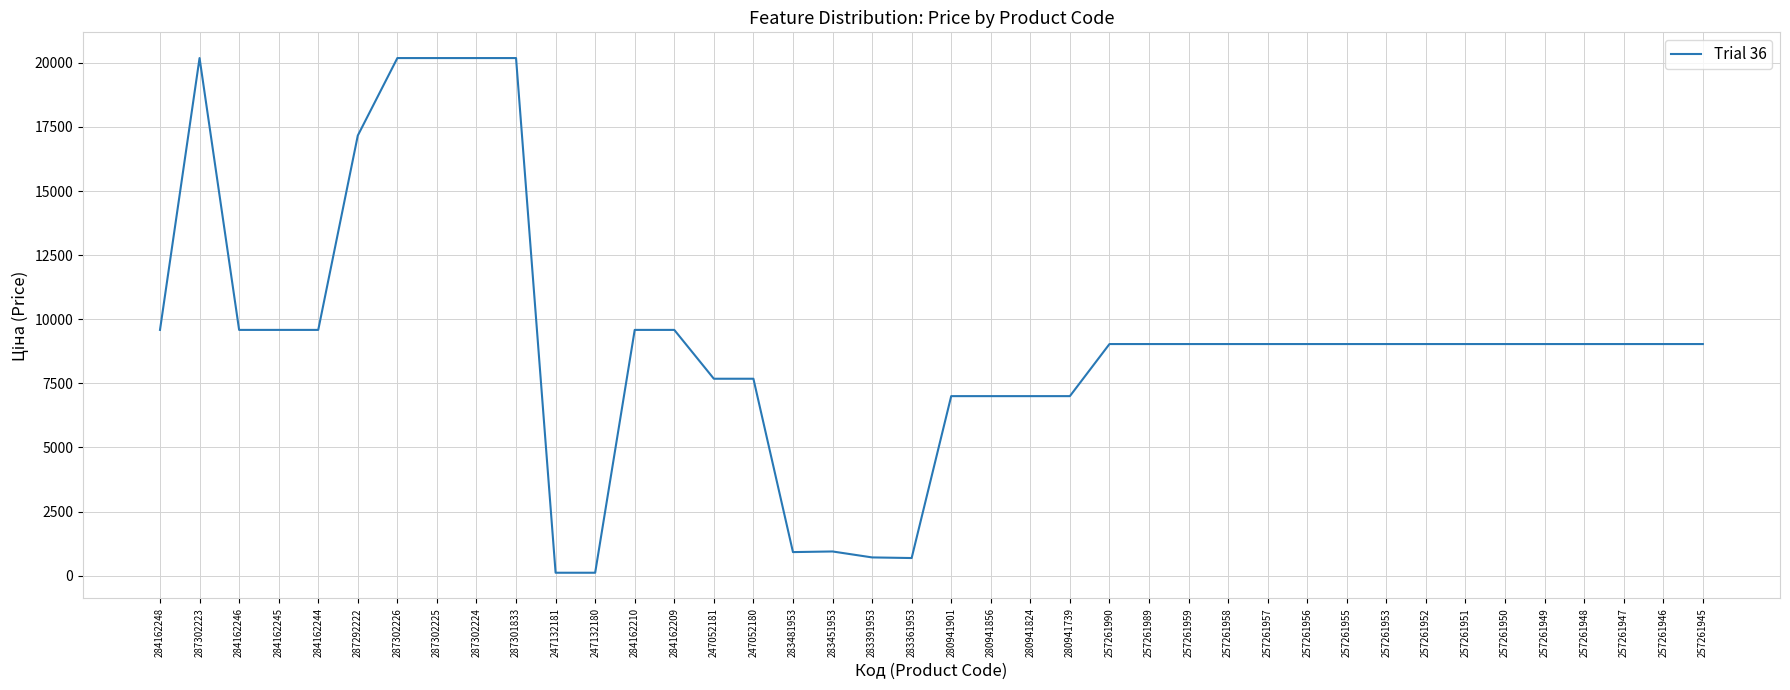

What value does the data have at 287302223?

20186.0